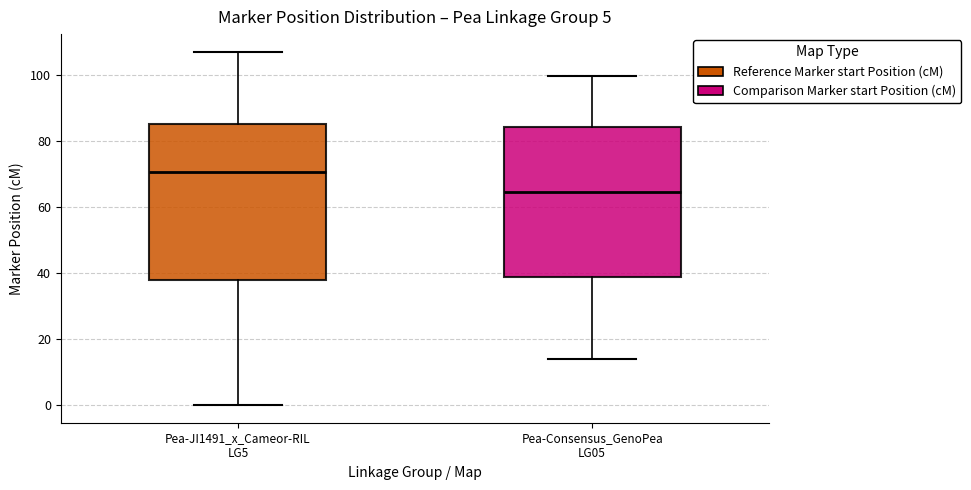

Which box's median line is the highest?

Pea-JI1491_x_Cameor-RIL LG5